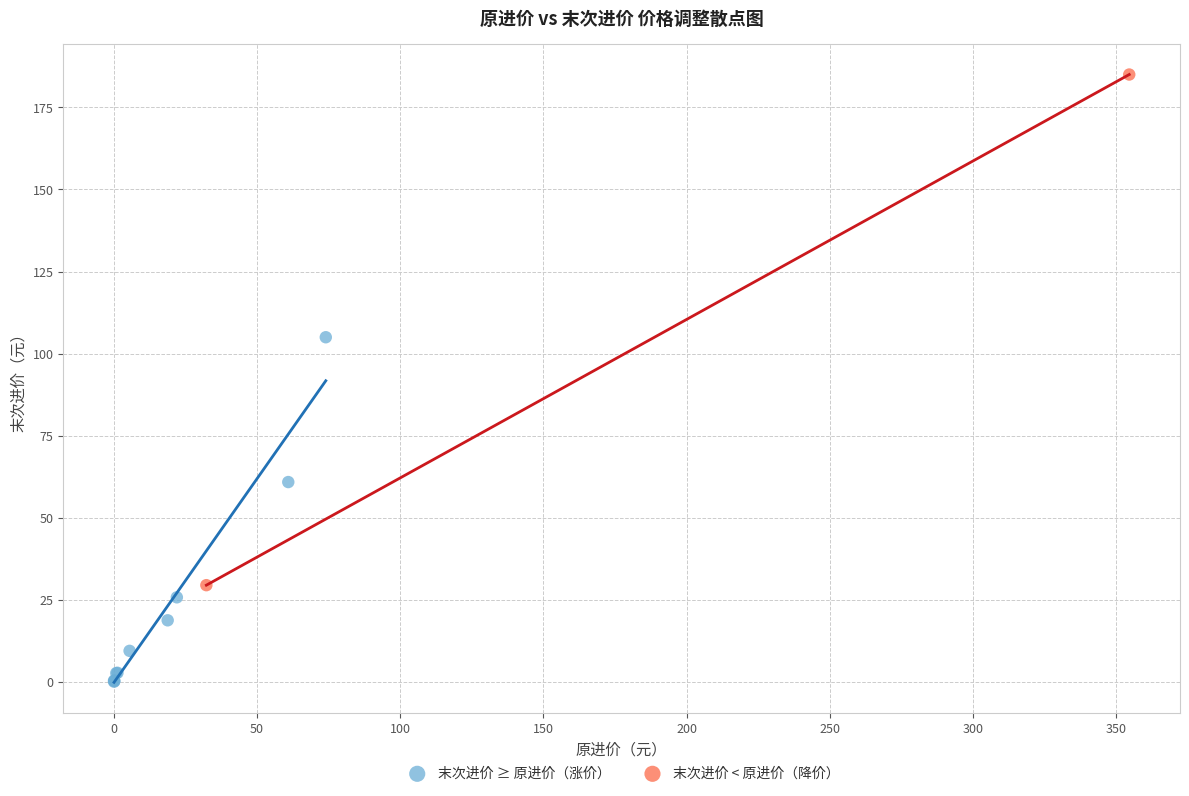

Which series reaches the minimum Y coordinate?

末次进价 ≥ 原进价（涨价）